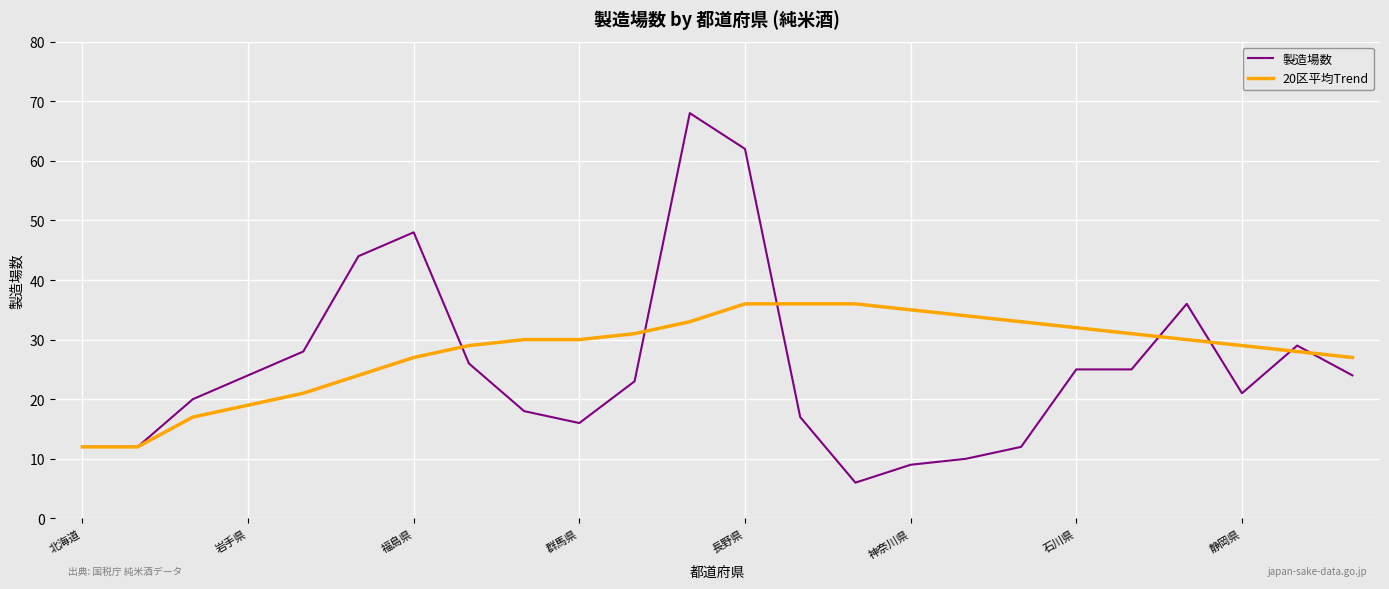

What is the difference between the maximum and minimum values in the 20区平均Trend series?

24